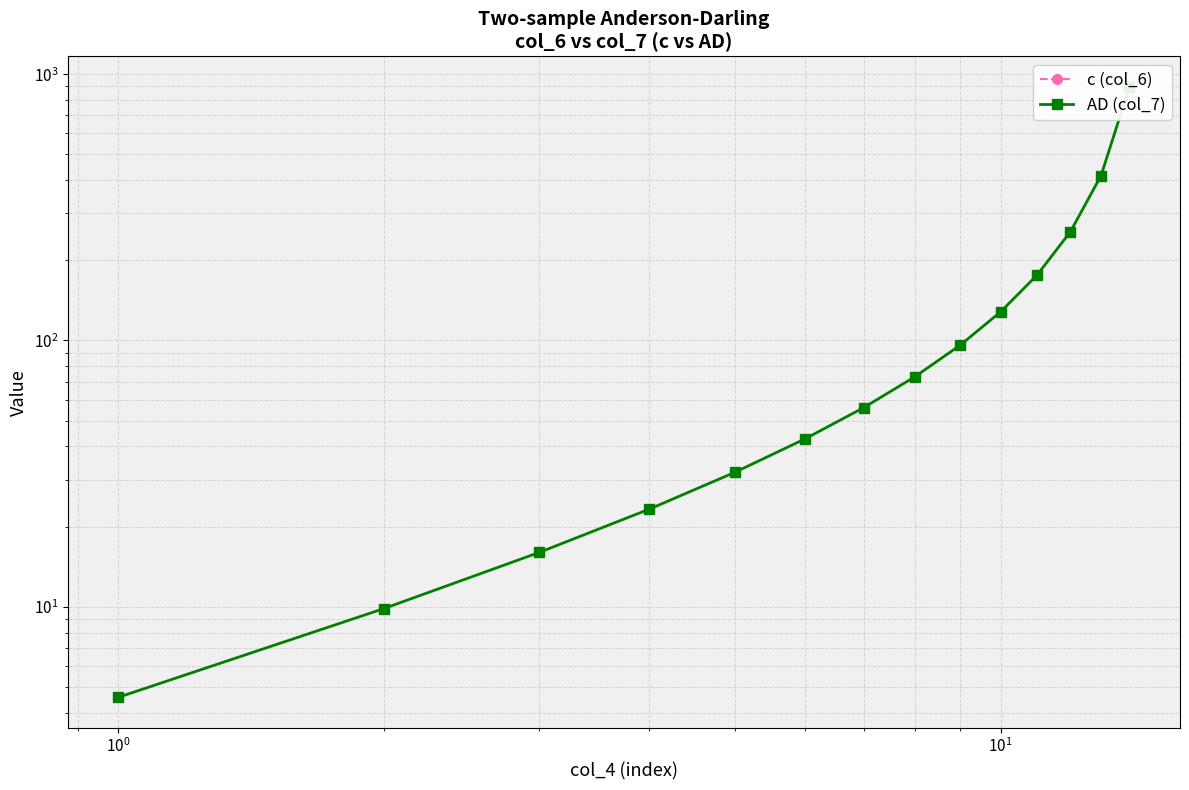

Reading right to left, transcribe all the data shown in this chart.

c (col_6): 0.0	0.0	0.0	0.0	0.0	0.0	0.0	0.0	0.0	0.0	0.0	0.0	0.0	0.0
AD (col_7): 896.0	416.0	256.0	176.0	128.0	96.0	73.1	56.0	42.7	32.0	23.3	16.0	9.8	4.6